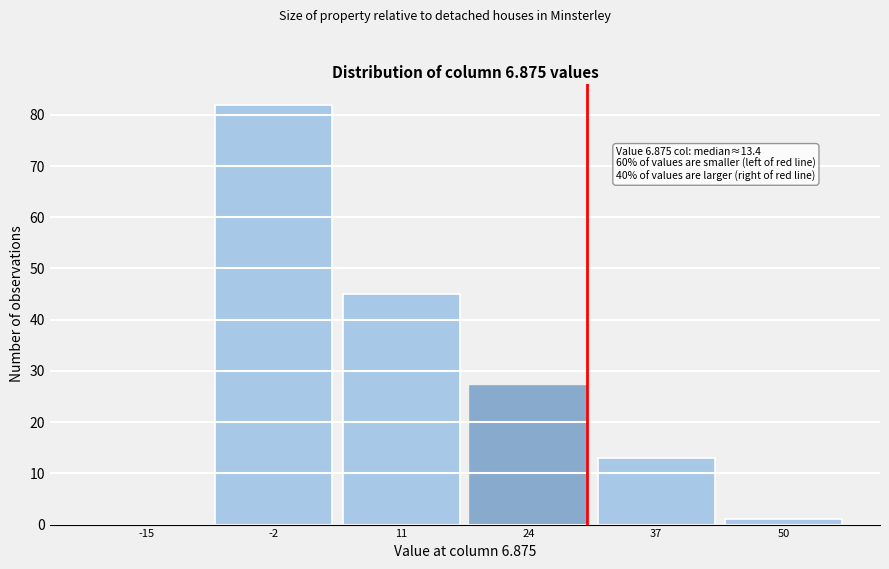

Reading left to right, list all the values displayed in this chart.

-15=0	-2=82	11=45	24=27	37=13	50=1